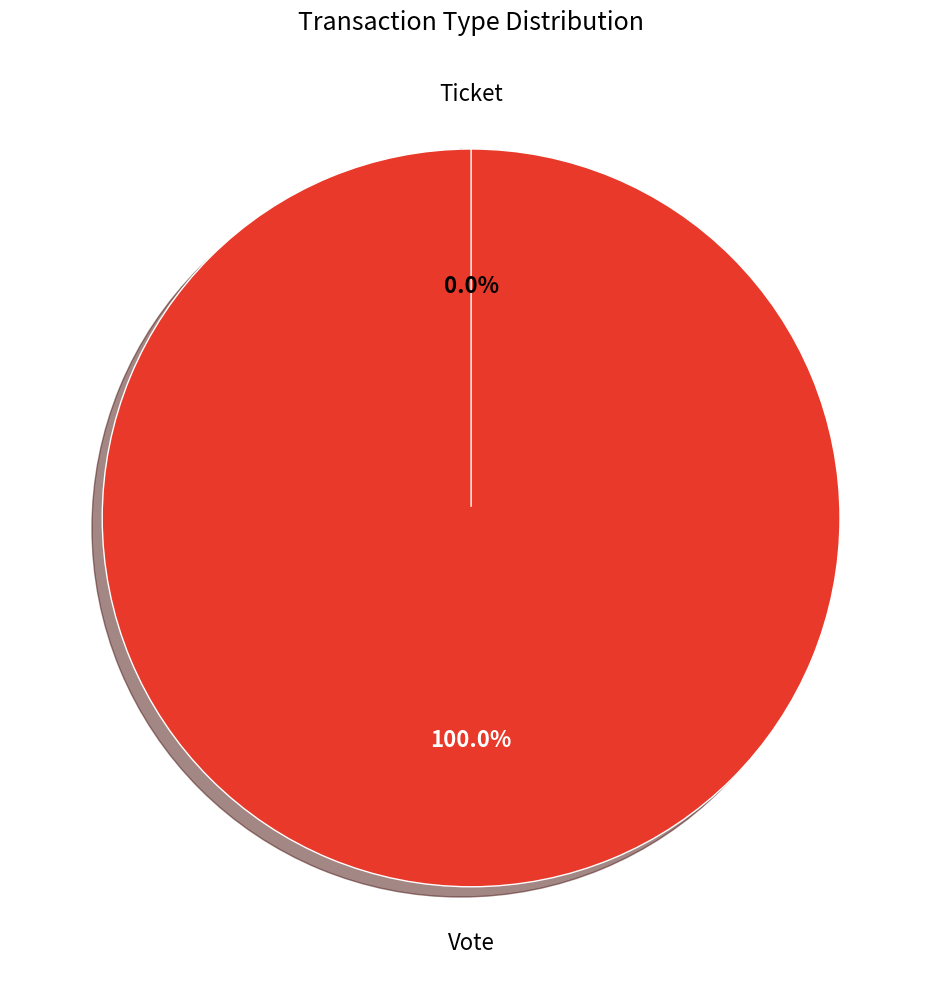

Count the number of slices in the pie.

2